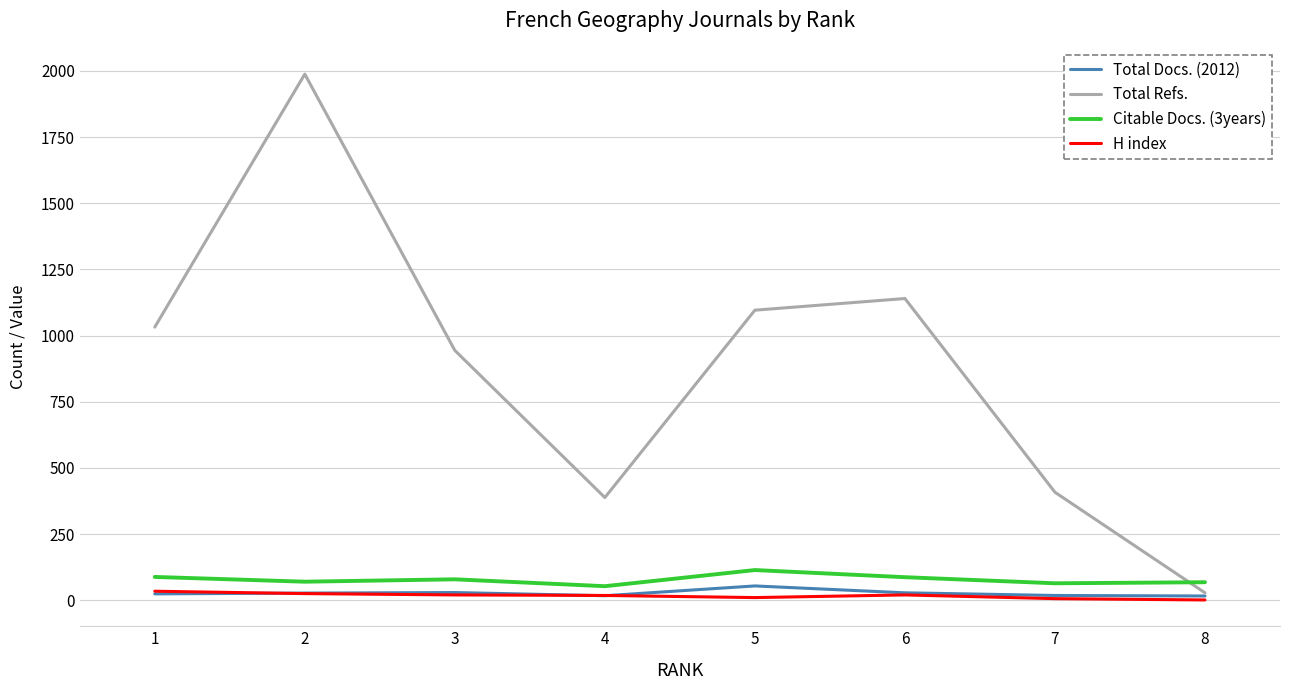

At which category is the sum across all series the highest?

2